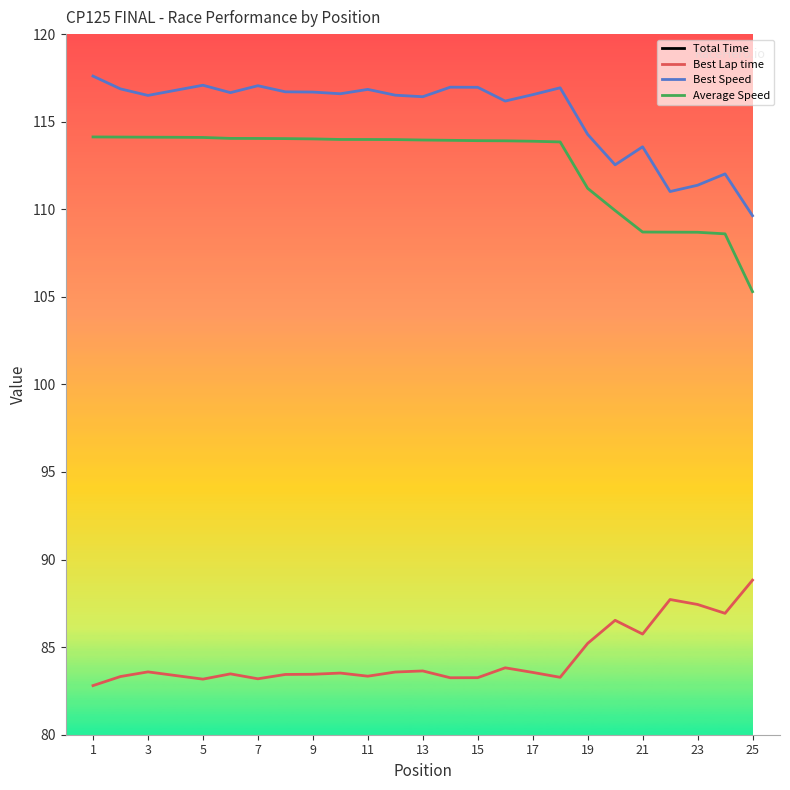

Is it true that Best Lap time equals 83.2 at 7?

True